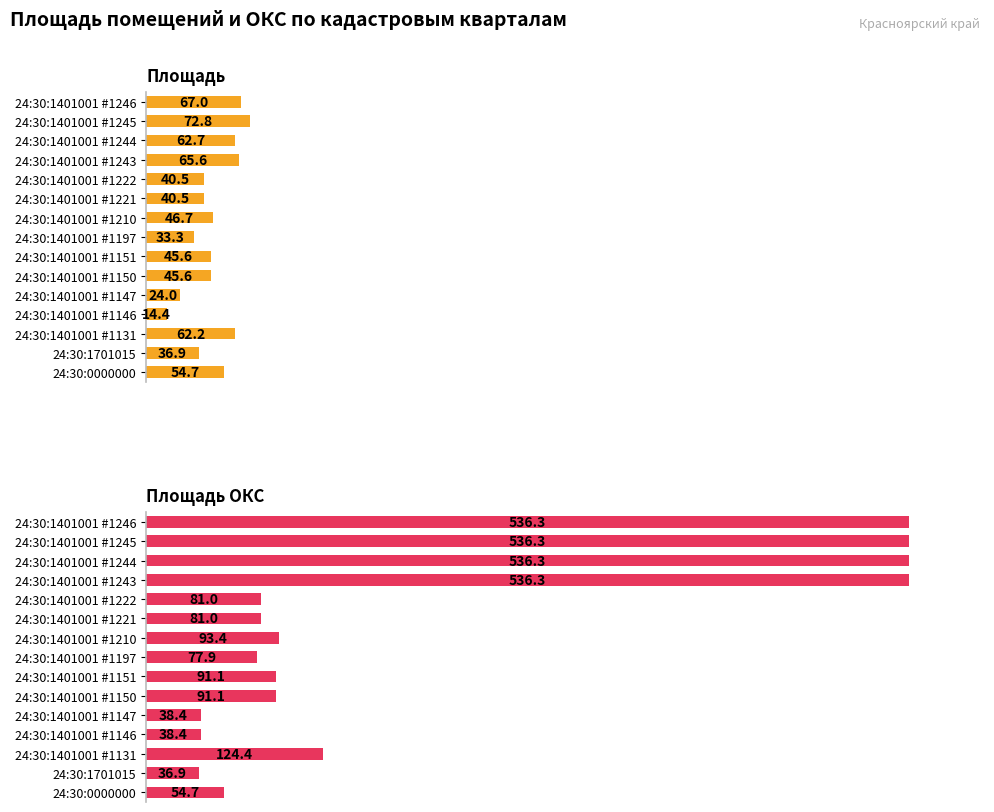

What is the maximum value for Площадь ОКС?

536.3